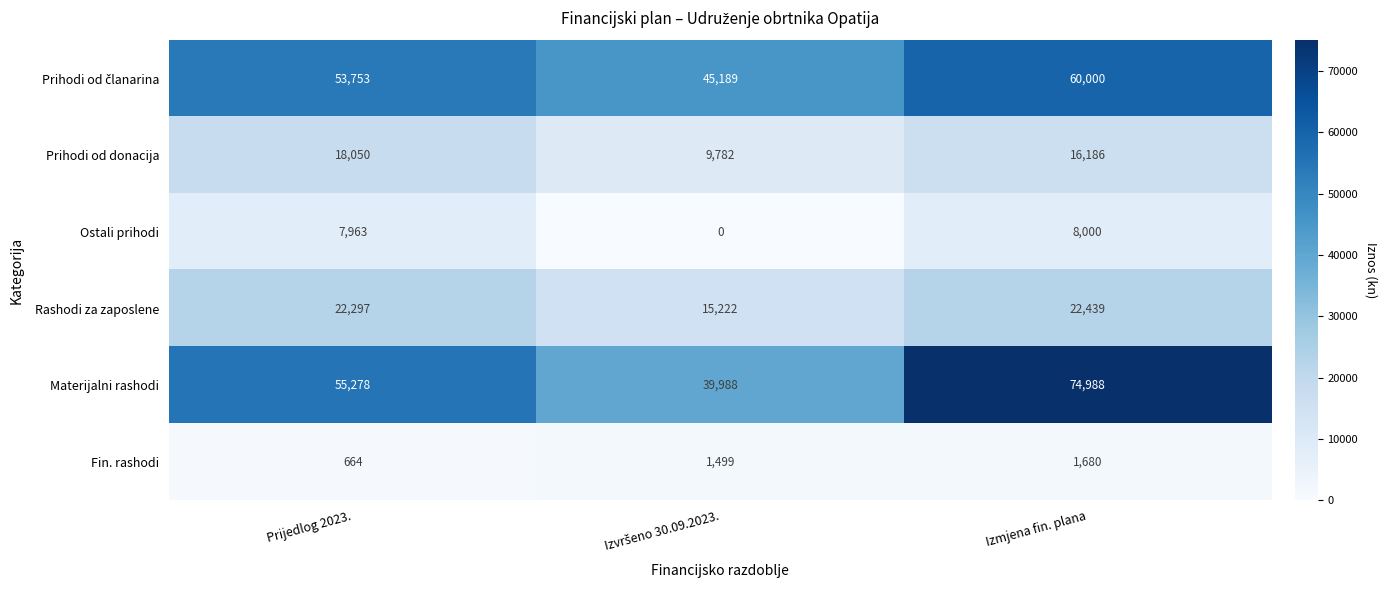

Which series has the largest total across all categories?

Materijalni rashodi